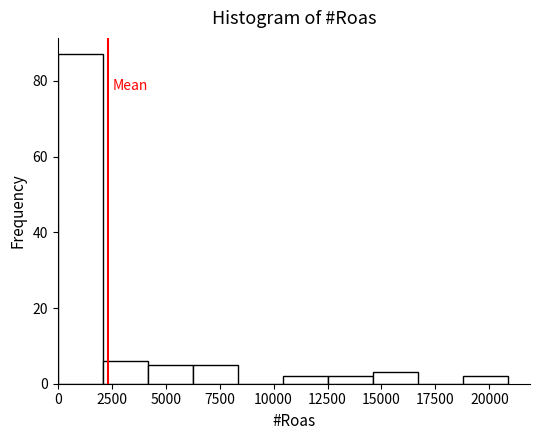

Reading left to right, transcribe this chart: for each bar, give the range it covers on the x-axis and its height. Neither the bar edges nor the heights are printed on the chart, so give them approximately, as read against the axes.

0 to 2000: 88
2000 to 4000: 6
4000 to 6500: 6
6500 to 8500: 6
8500 to 10500: 0
10500 to 12500: 2
12500 to 14500: 2
14500 to 16500: 4
16500 to 19000: 0
19000 to 21000: 2